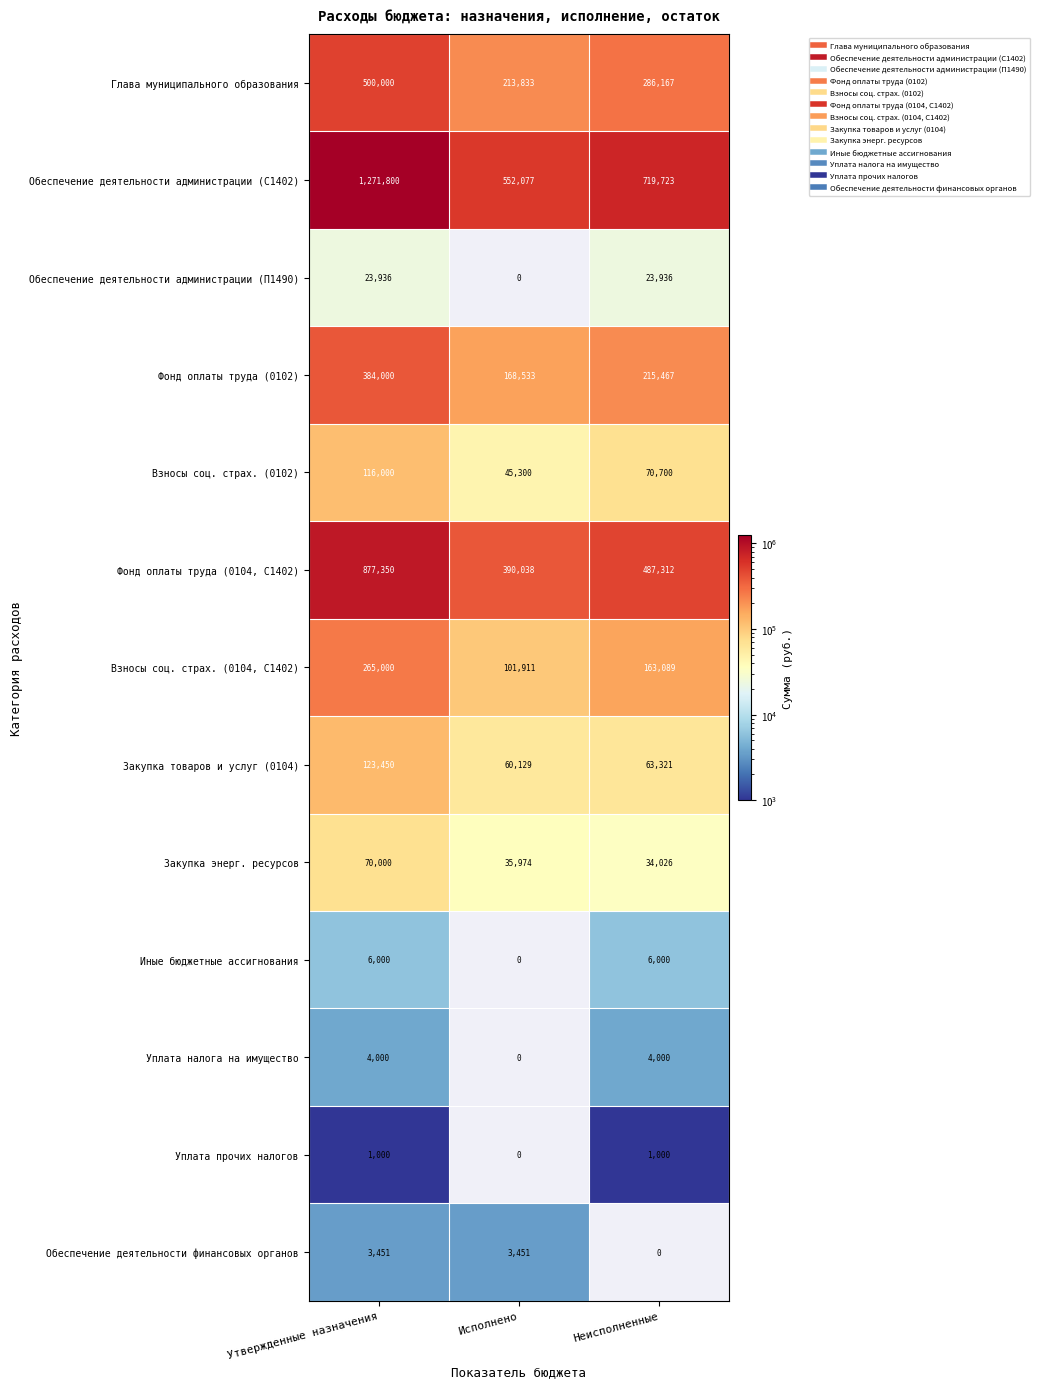

List the labels in order of Фонд оплаты труда (0102) value, smallest first.

Исполнено, Неисполненные, Утвержденные назначения